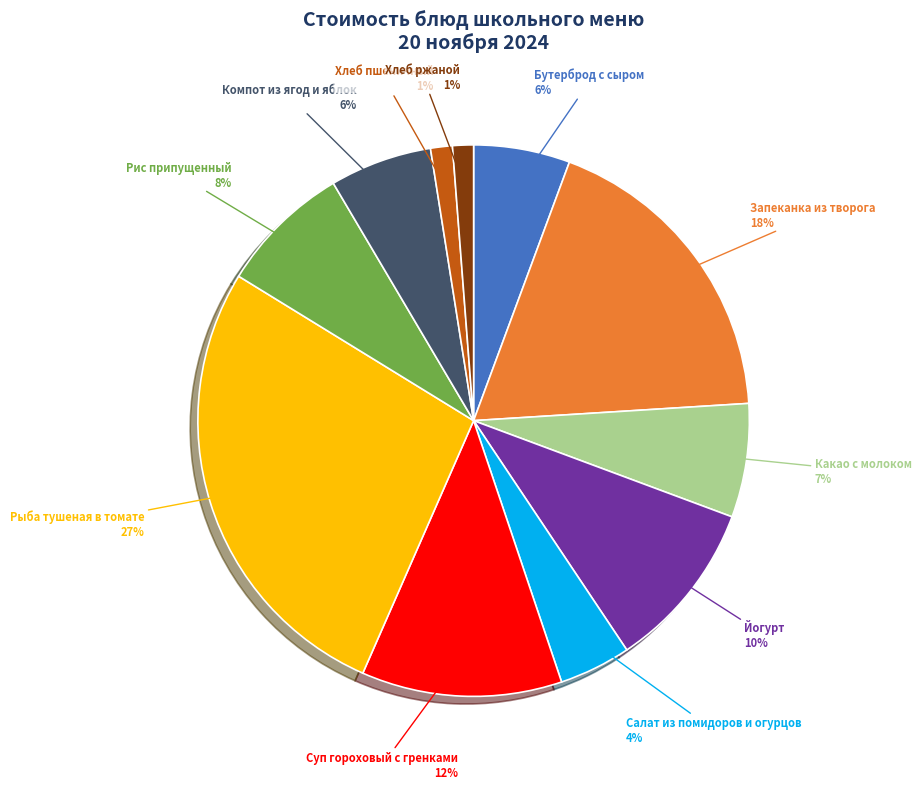

Is the sum of Бутерброд с сыром and Рис припущенный greater than half?

No